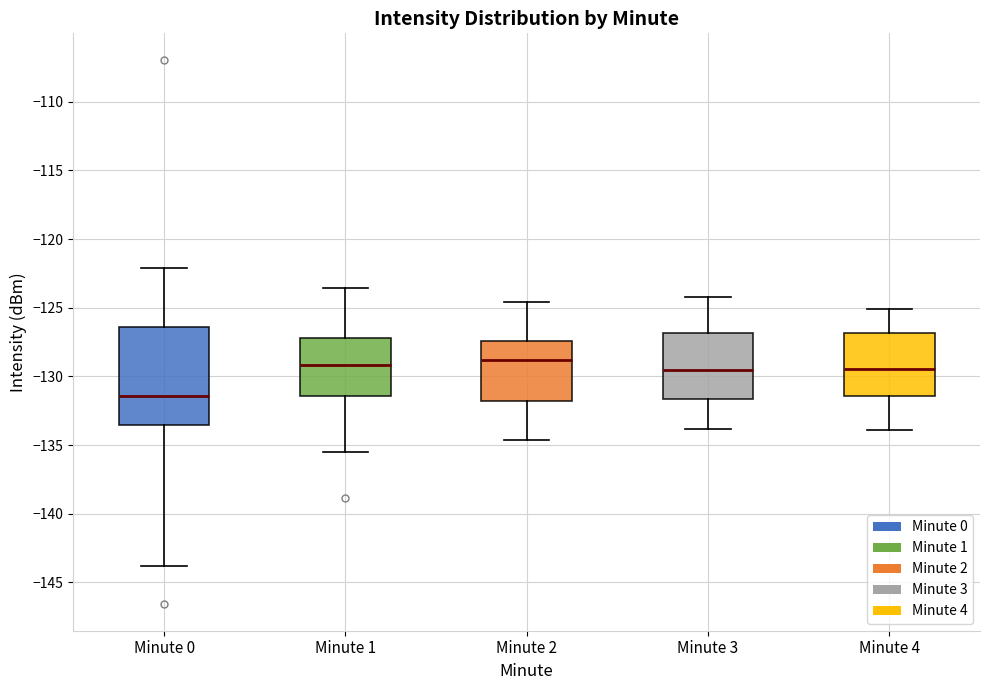

Reading left to right, transcribe this box plot: for each box, give where its median line is, the range the box spans, and where its two whiskers end, as read against the y-axis. The values are not printed on the chart, so give them approximately, as read against the axis.

Minute 0: median -131.5, box -133.5 to -126.5, whiskers -144.0 to -122.0
Minute 1: median -129.0, box -131.5 to -127.0, whiskers -135.5 to -123.5
Minute 2: median -129.0, box -132.0 to -127.5, whiskers -134.5 to -124.5
Minute 3: median -129.5, box -131.5 to -127.0, whiskers -134.0 to -124.0
Minute 4: median -129.5, box -131.5 to -127.0, whiskers -134.0 to -125.0